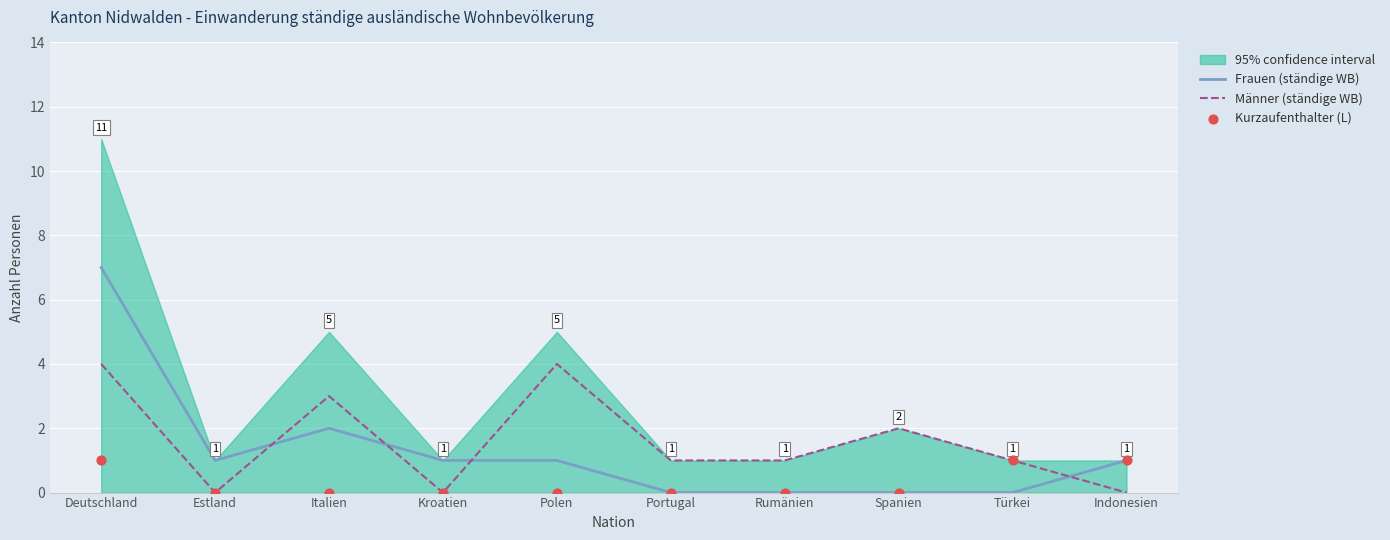

Is the value of Frauen (ständige WB) at Spanien greater than the value of Männer (ständige WB) at Kroatien?

No